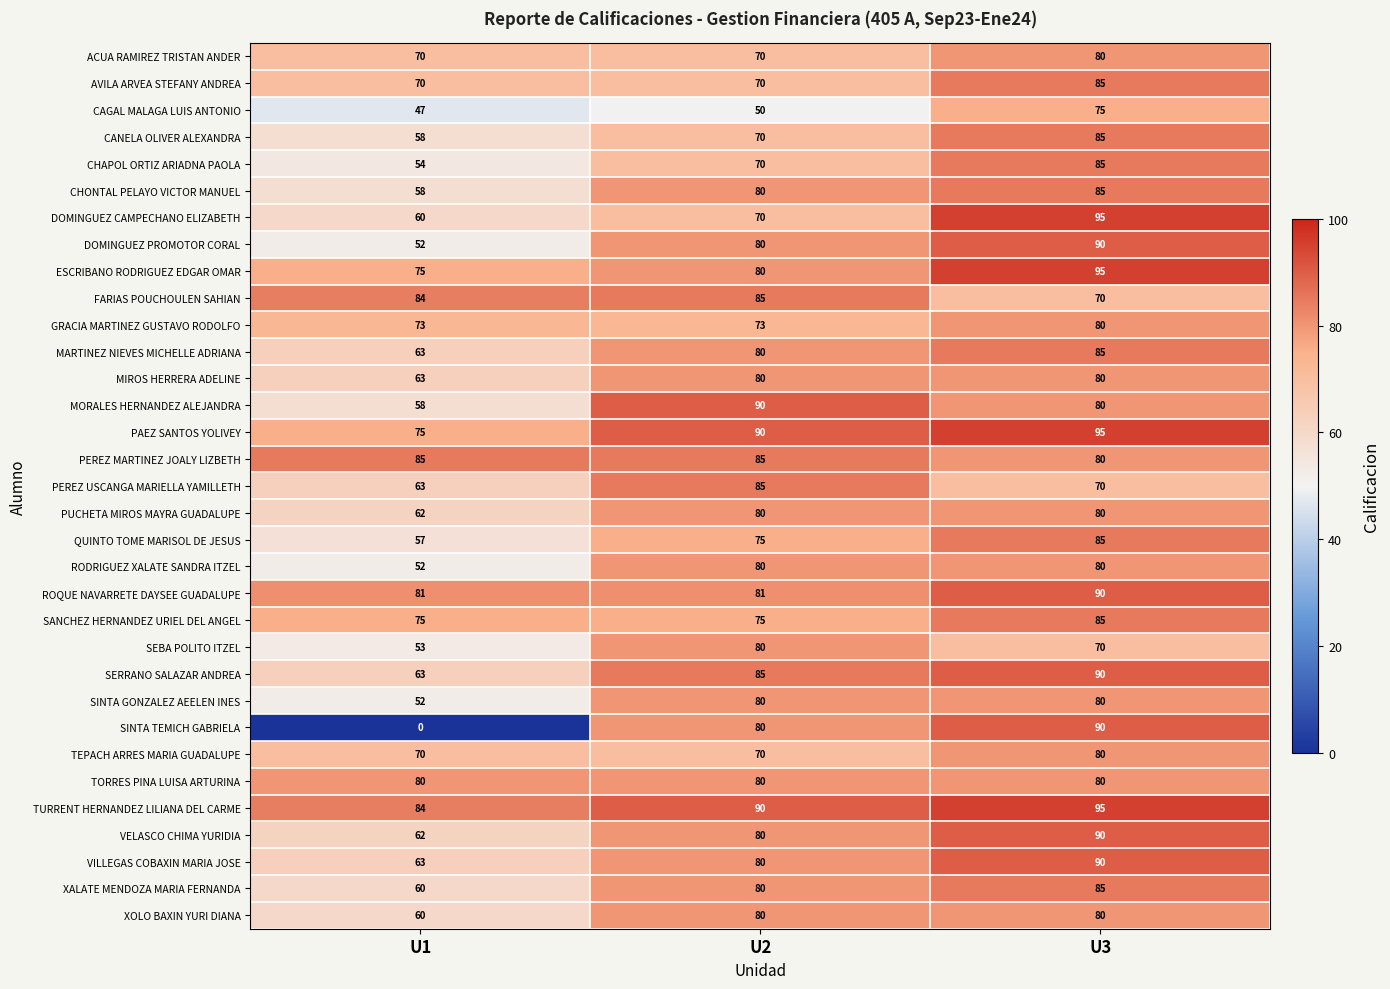

Is it true that MARTINEZ NIEVES MICHELLE ADRIANA equals 129 at U3?

False